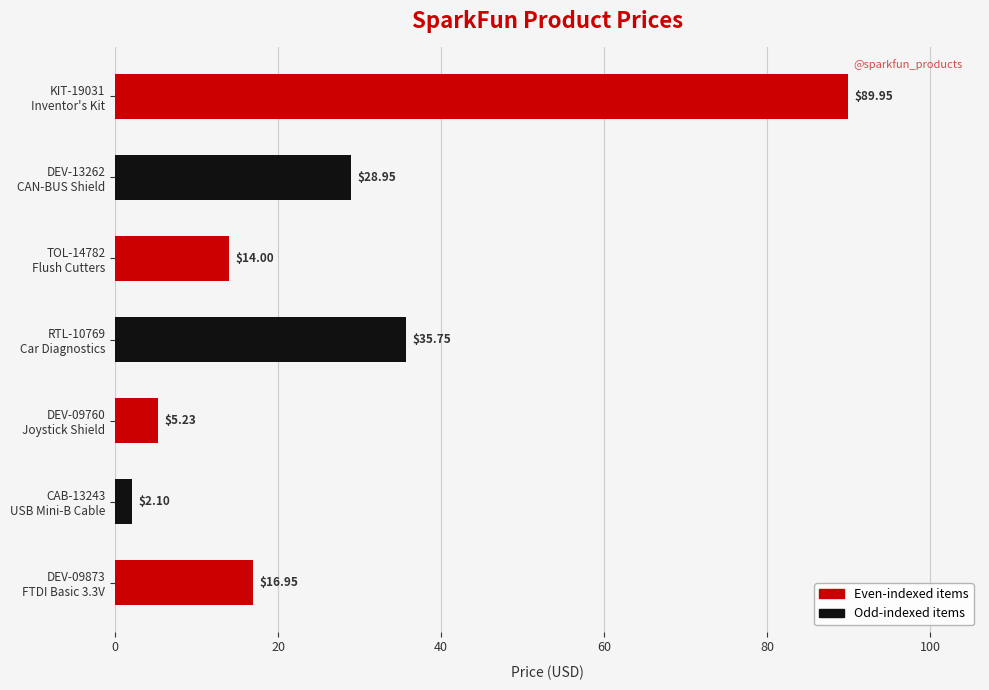

What is the sum of all values?

192.9